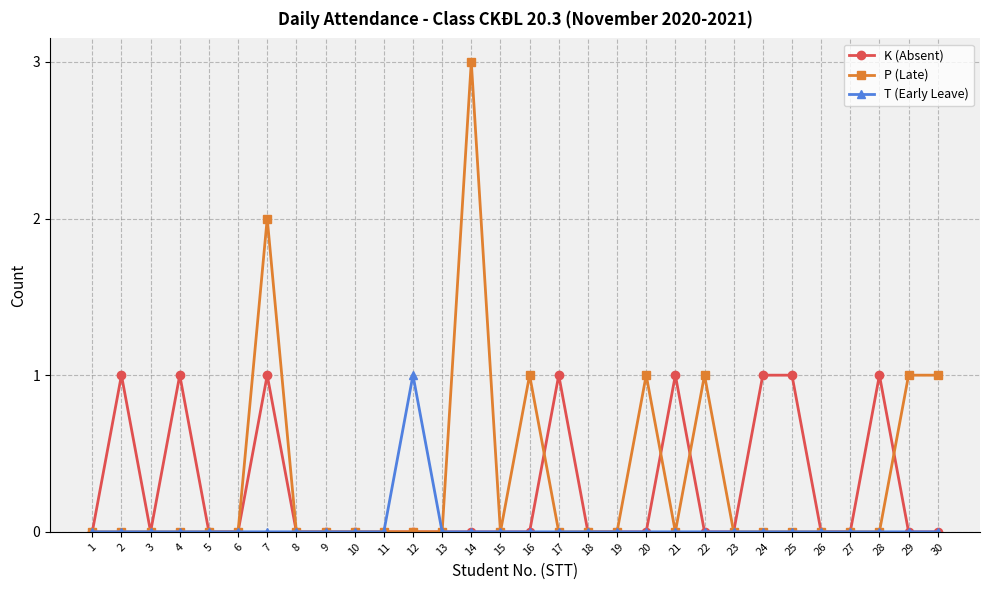

True or false: T (Early Leave) has a value of -1 at 7.

False